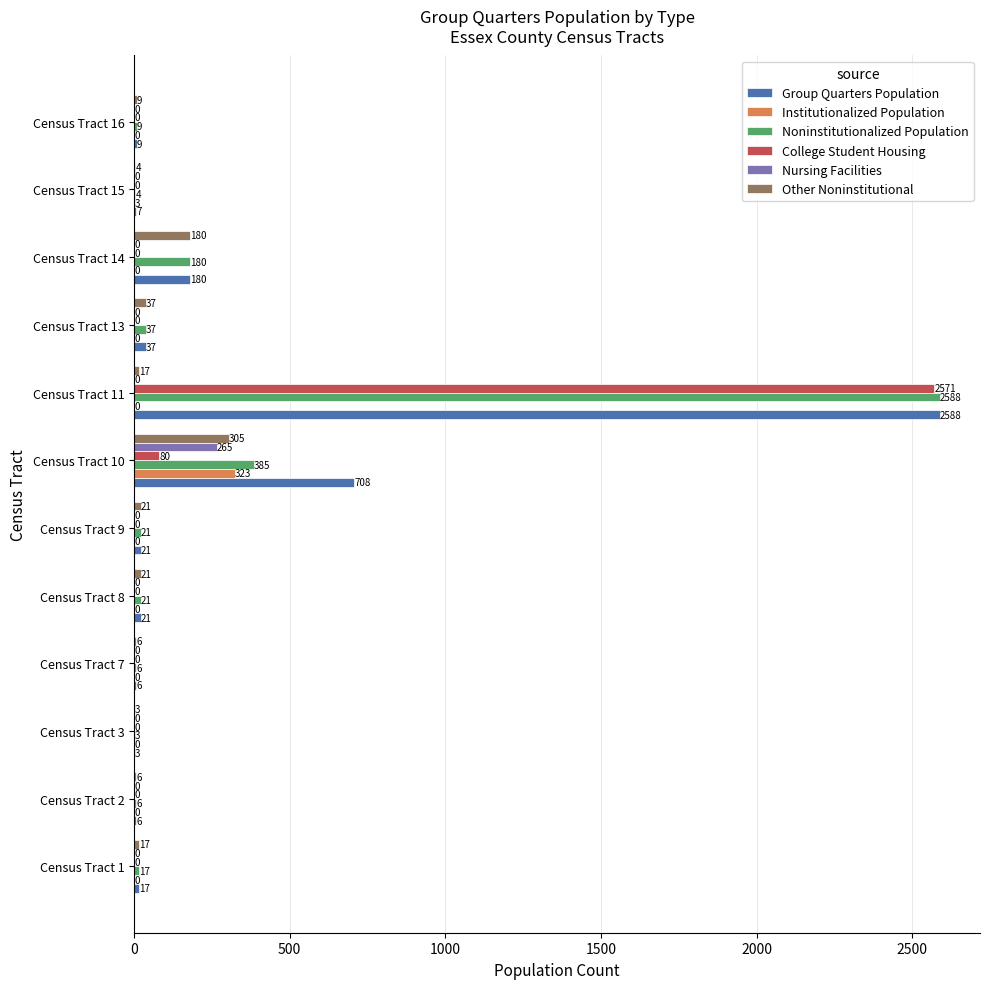

What is the average value of the Group Quarters Population series?

300